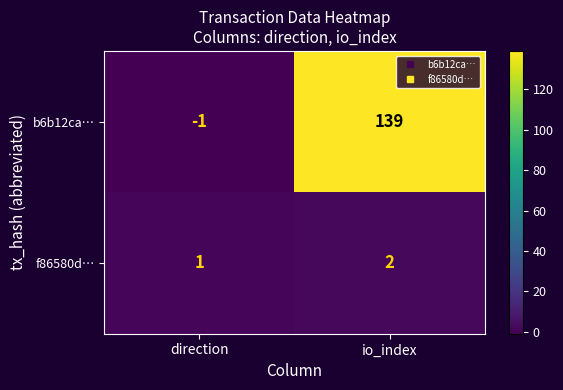

At io_index, list the series in order from smallest to largest.

f86580d…, b6b12ca…